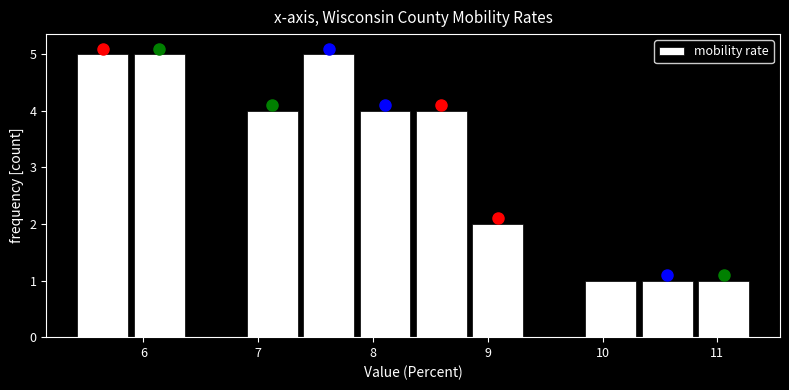

What is the height of the bar covering 10.3 to 10.8 on the x-axis? Neither the bar edges nor the heights are printed on the chart, so give them approximately, as read against the axes.

1